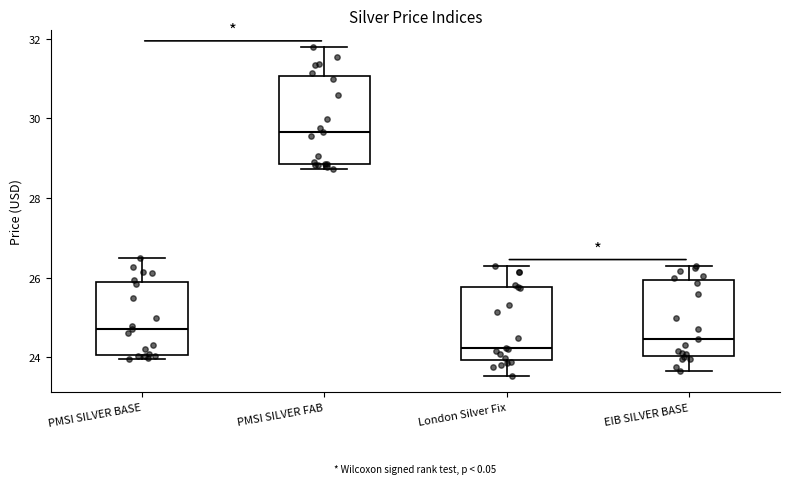

Reading left to right, read every box against the y-axis: the position of its median line, the range the box covers, and the ends of its whiskers. The values are not printed on the chart, so give them approximately, as read against the axis.

PMSI SILVER BASE: median 24.8, box 24.0 to 25.8, whiskers 24.0 (just below the box's lower edge) to 26.4
PMSI SILVER FAB: median 29.6, box 28.8 to 31.0, whiskers 28.8 (just below the box's lower edge) to 31.8
London Silver Fix: median 24.2, box 24.0 to 25.8, whiskers 23.6 to 26.4
EIB SILVER BASE: median 24.4, box 24.0 to 26.0, whiskers 23.6 to 26.4